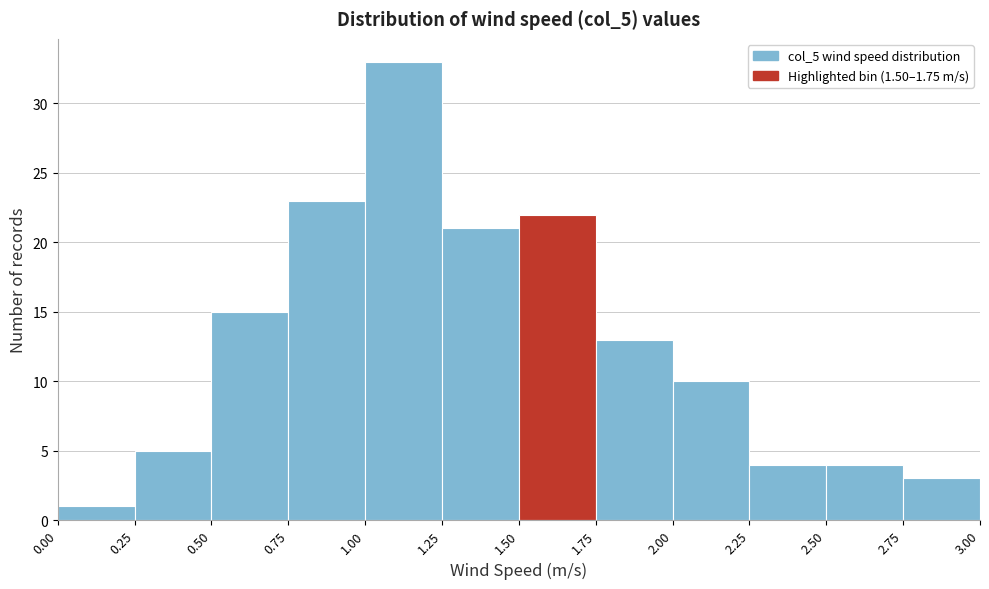

Reading left to right, transcribe this chart: for each bar, give the range it covers on the x-axis and its height. The values are not printed on the chart, so give them approximately, as read against the axis.

0.00 to 0.25: 1
0.25 to 0.50: 5
0.50 to 0.75: 15
0.75 to 1.00: 23
1.00 to 1.25: 33
1.25 to 1.50: 21
1.50 to 1.75: 22
1.75 to 2.00: 13
2.00 to 2.25: 10
2.25 to 2.50: 4
2.50 to 2.75: 4
2.75 to 3.00: 3